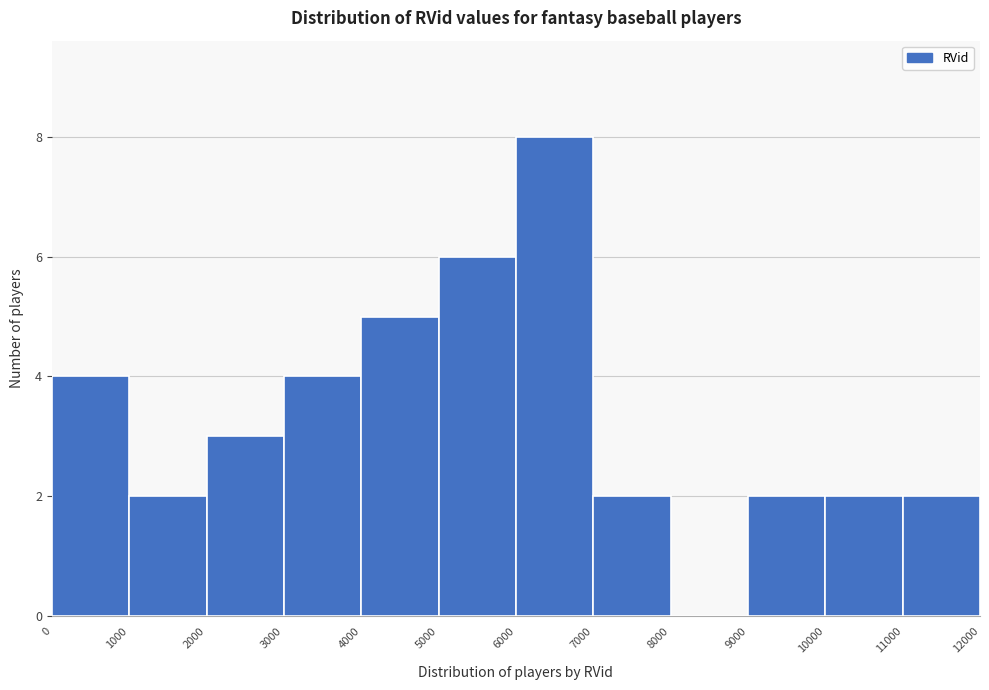

Reading left to right, transcribe this chart: for each bar, give the range it covers on the x-axis and its height. The values are not printed on the chart, so give them approximately, as read against the axis.

0 to 1000: 4
1000 to 2000: 2
2000 to 3000: 3
3000 to 4000: 4
4000 to 5000: 5
5000 to 6000: 6
6000 to 7000: 8
7000 to 8000: 2
8000 to 9000: 0
9000 to 10000: 2
10000 to 11000: 2
11000 to 12000: 2